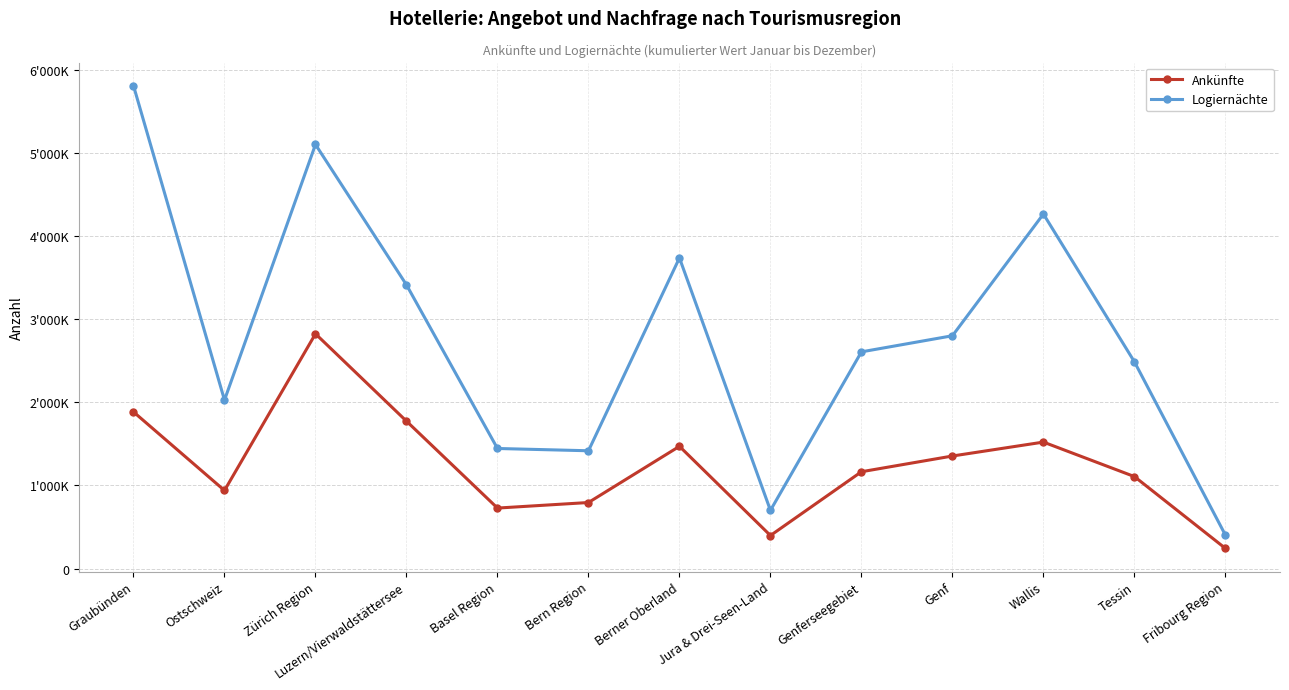

At which label is Logiernächte closest to 3105275?

Genf